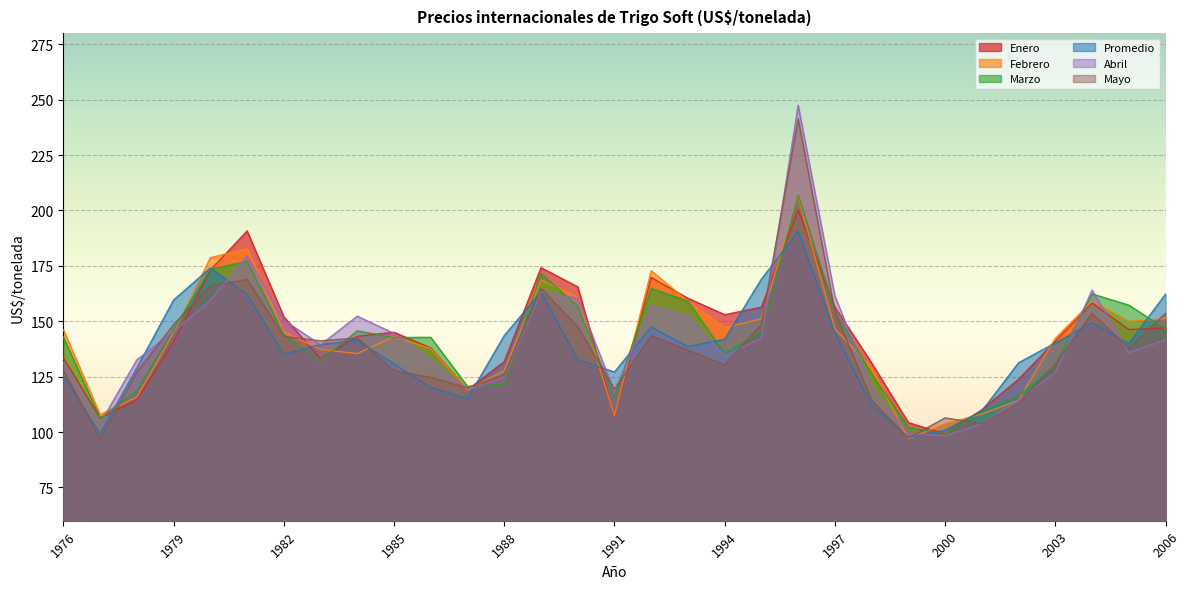

What are all the series names shown in the legend?

Enero, Febrero, Marzo, Promedio, Abril, Mayo